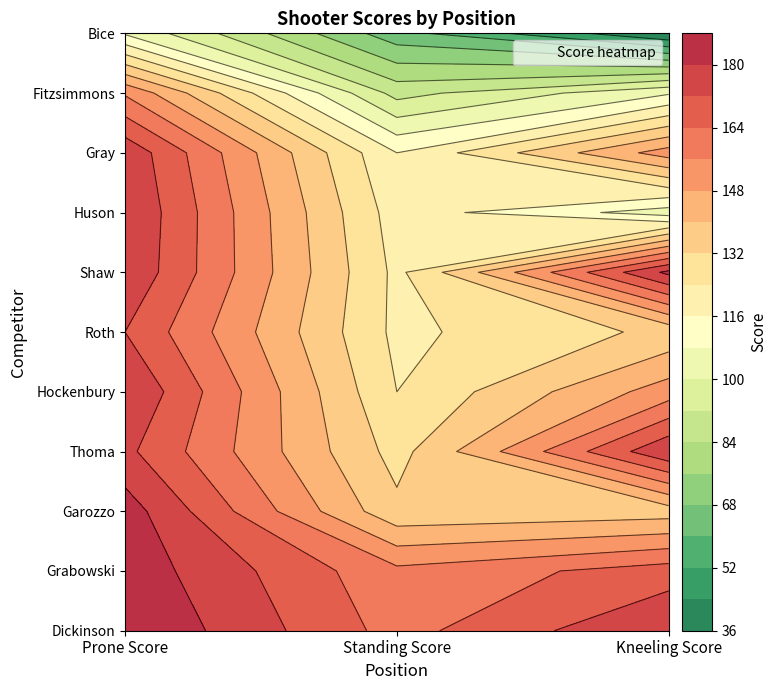

What is the smallest value displayed?

36